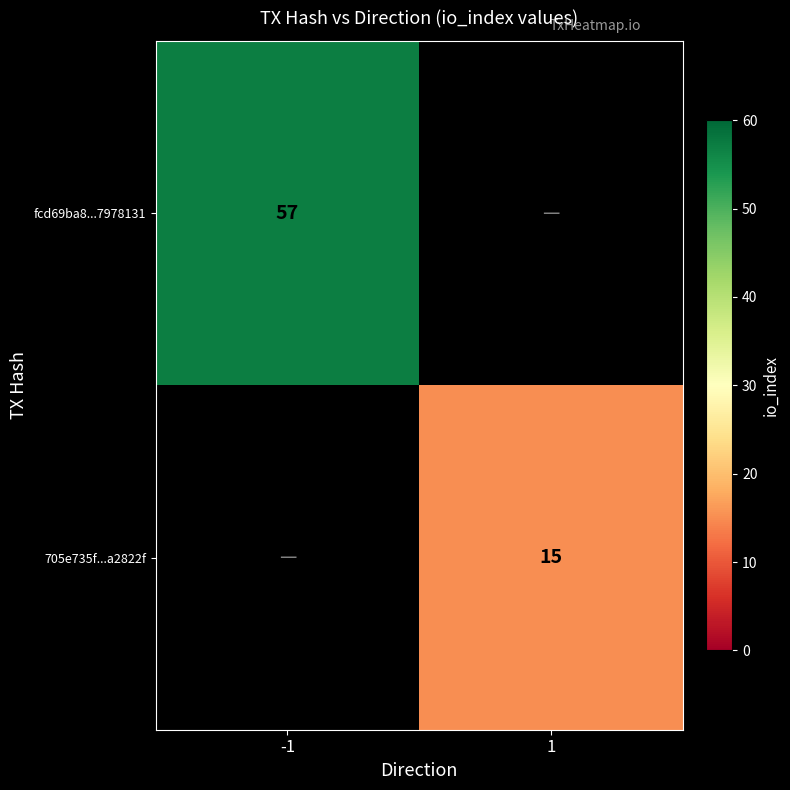

The value of fcd69ba8...7978131 at -1 is 30. True or false?

False